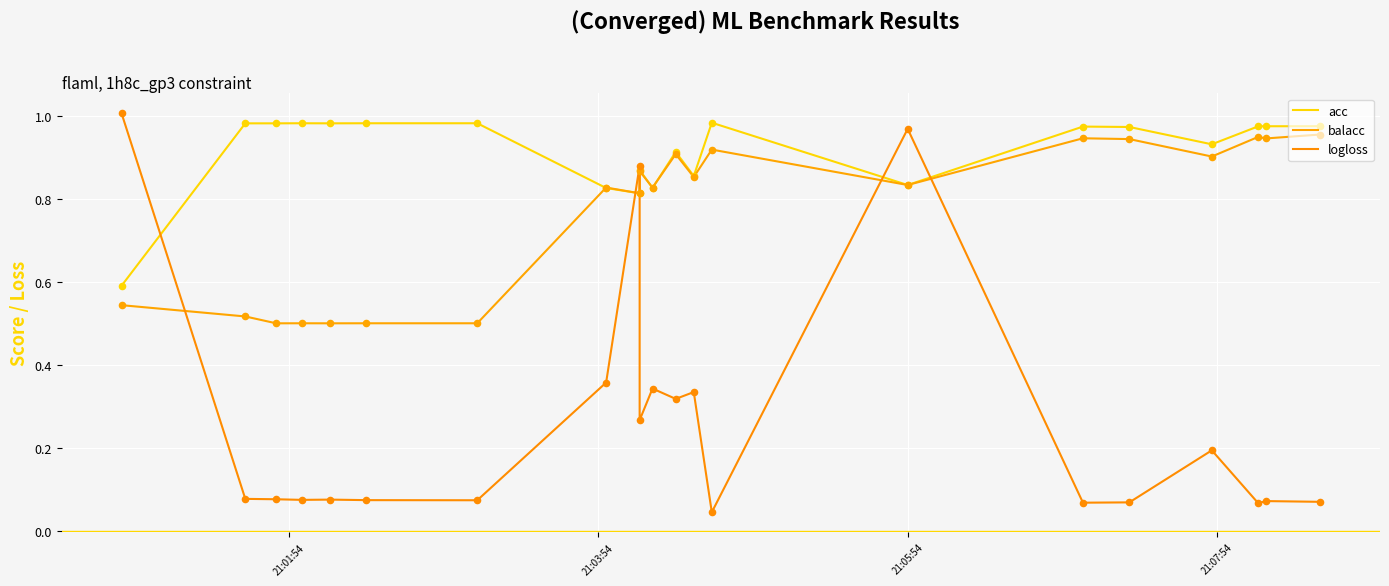

Which series contains the highest Y value?

logloss